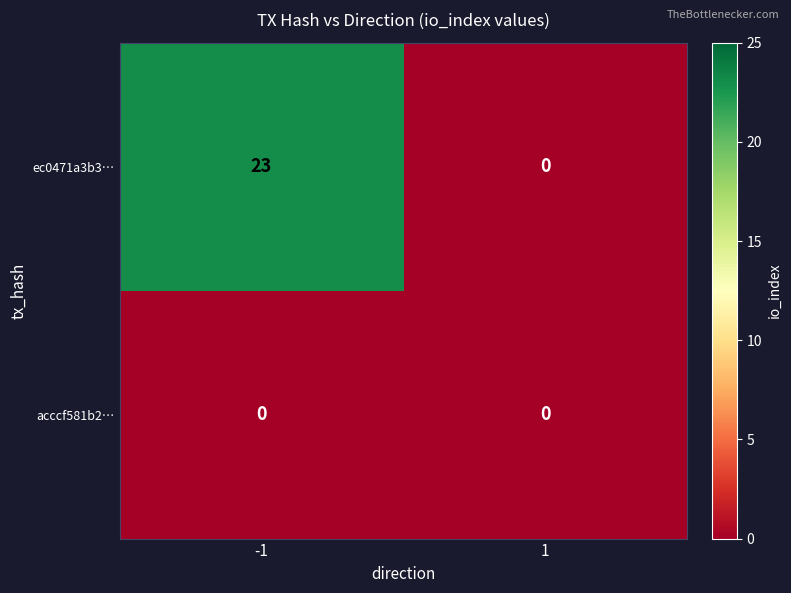

Reading right to left, what are all the values shown in this chart?

ec0471a3b3…: 1=0	-1=23
acccf581b2…: 1=0	-1=0